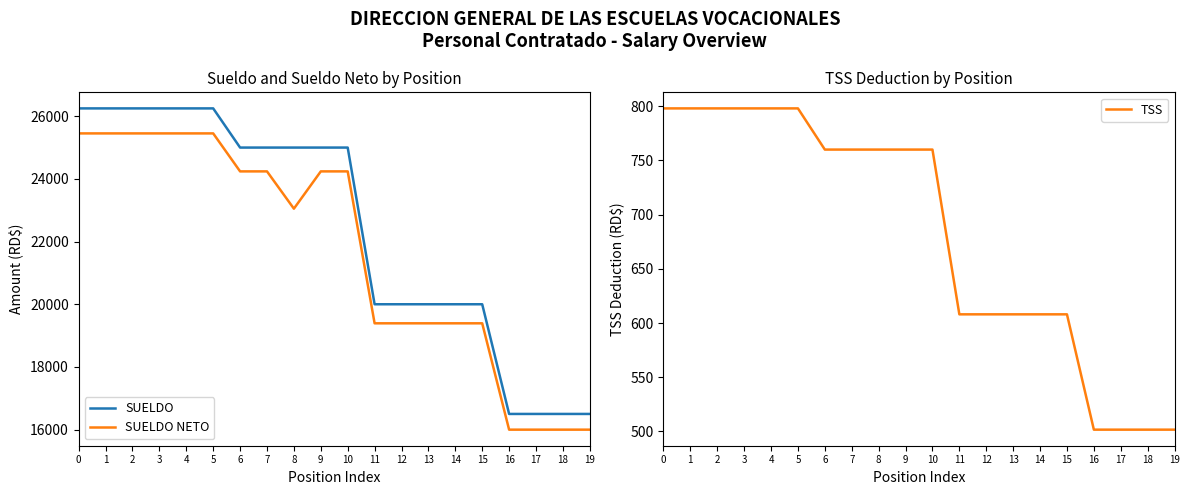

What is the value of the SUELDO point at the 20th from the left?

16500.0